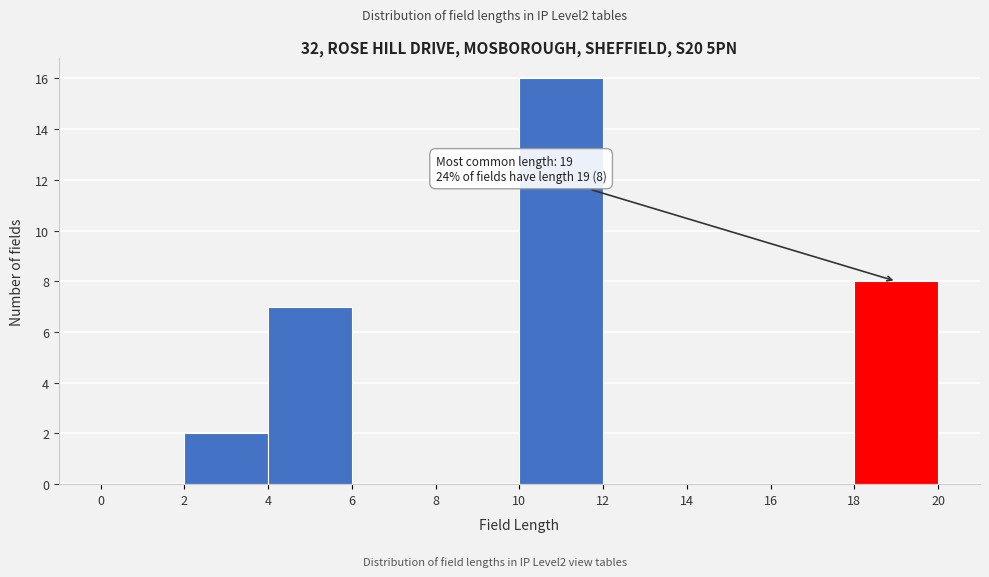

Which range on the x-axis has the tallest bar?

10 to 12